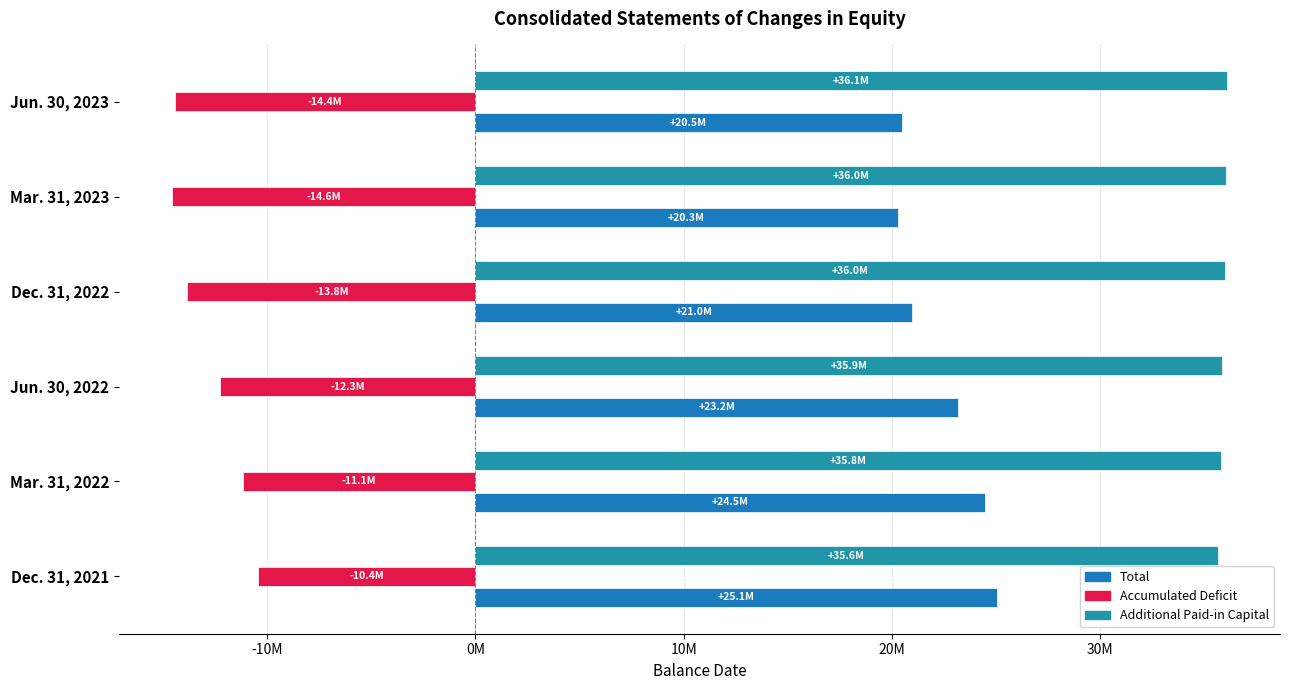

Rank the series by their maximum value, from lowest to highest.

Accumulated Deficit, Total, Additional Paid-in Capital